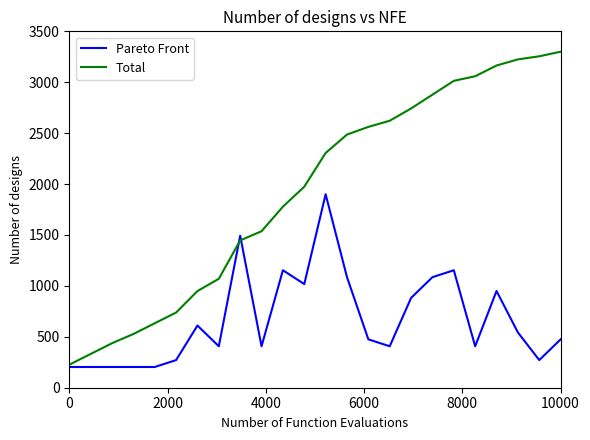

Reading left to right, extract all data points from this chart.

Pareto Front: 203.6	203.6	203.6	203.6	203.6	271.4	610.7	407.1	1492.9	407.1	1153.6	1017.9	1900.0	1085.7	475.0	407.1	882.1	1085.7	1153.6	407.1	950.0	542.9	271.4	475.0
Total: 226.0	331.5	437.0	527.4	632.9	738.4	949.3	1069.9	1446.6	1537.0	1778.1	1974.0	2305.5	2486.3	2561.6	2621.9	2742.5	2878.1	3013.7	3058.9	3164.4	3224.7	3254.8	3300.0